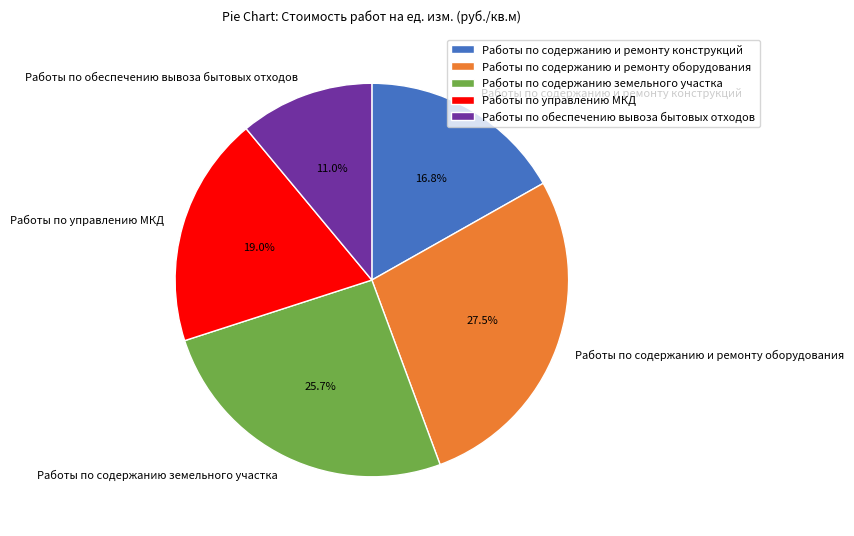

Which slice is the smallest?

Работы по обеспечению вывоза бытовых отходов